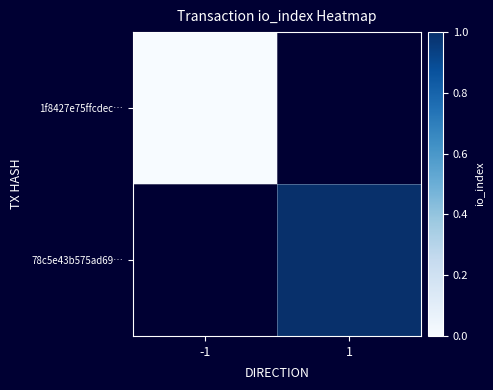

List the labels in order of 1f8427e75ffcdec… value, largest first.

-1, 1